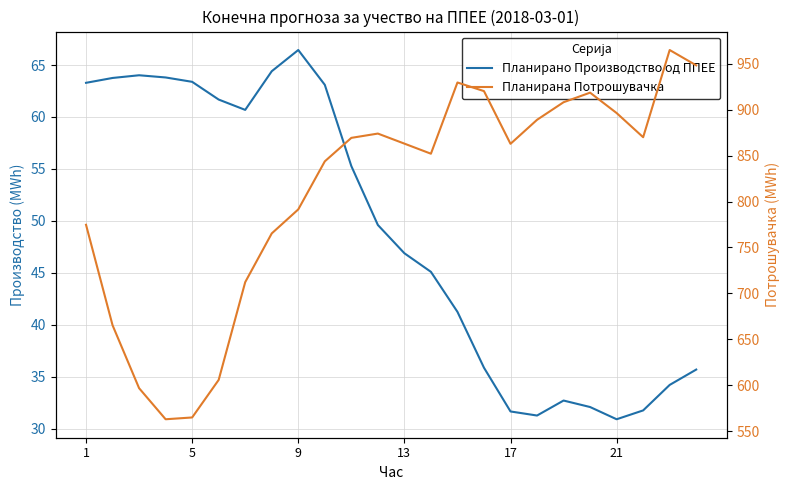

How many data points does each series have?

24